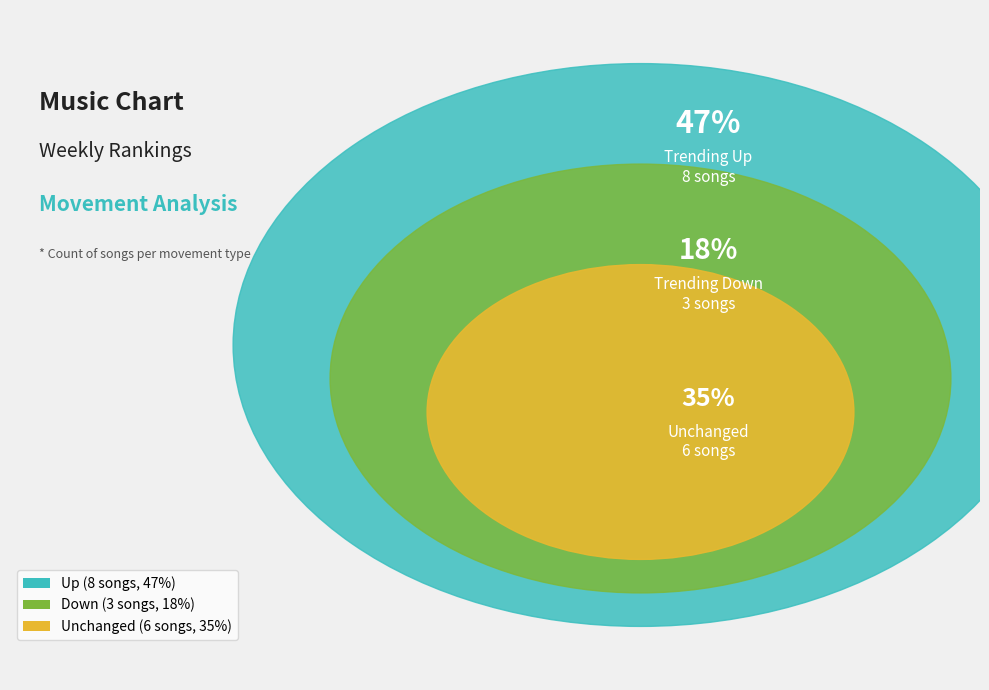

Count the number of slices in the pie.

3